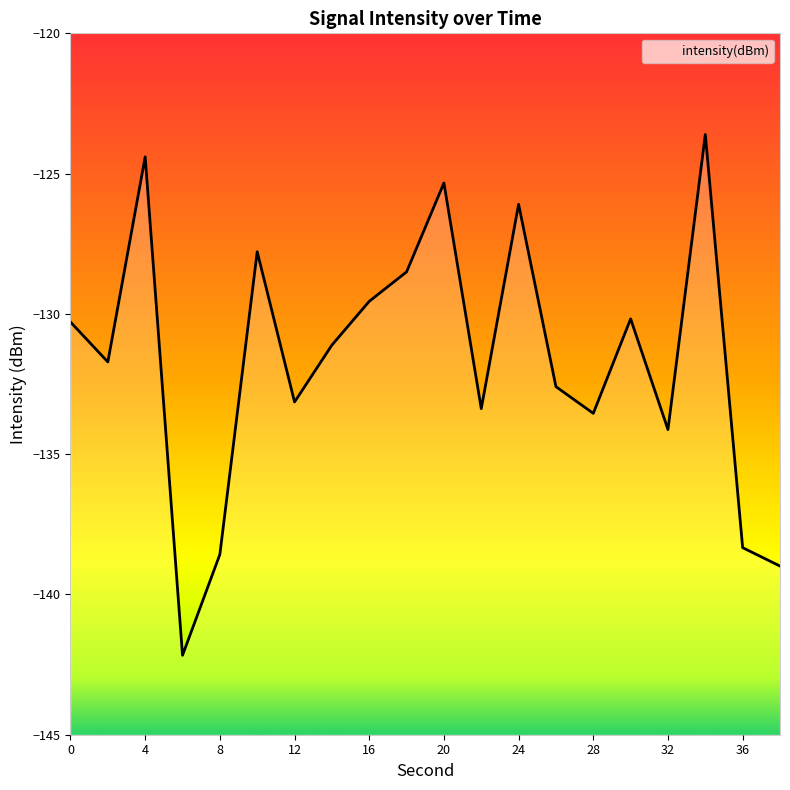

Which label corresponds to the largest value in the chart?

34